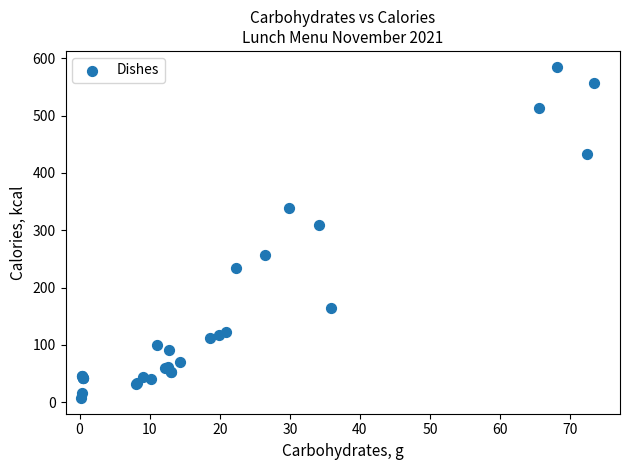

What Y value in the scatter plot is closest to 296?

309